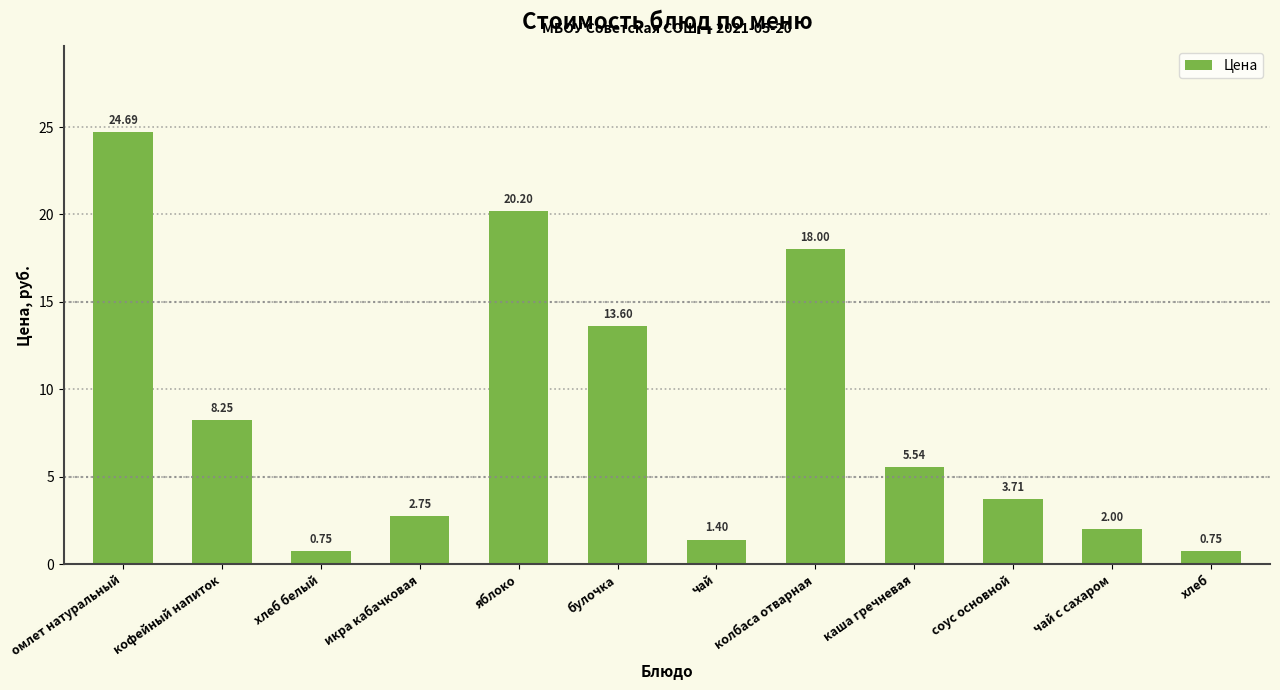

Between чай and омлет натуральный, which is larger?

омлет натуральный